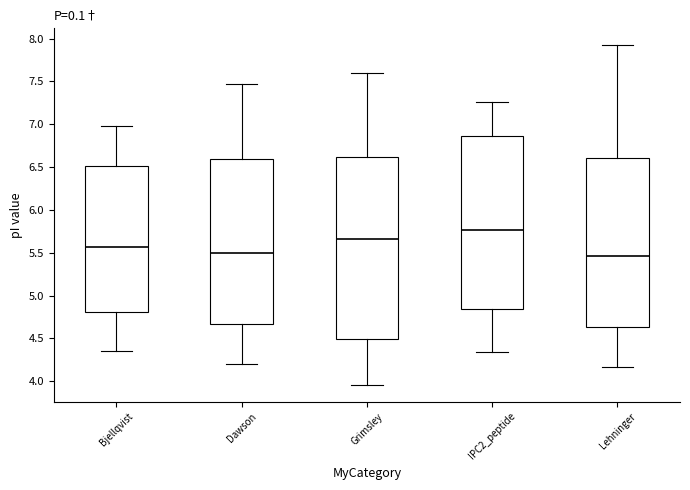

Where is the upper edge of the box for Bjellqvist on the y-axis? The values are not printed on the chart, so give them approximately, as read against the axis.

6.50